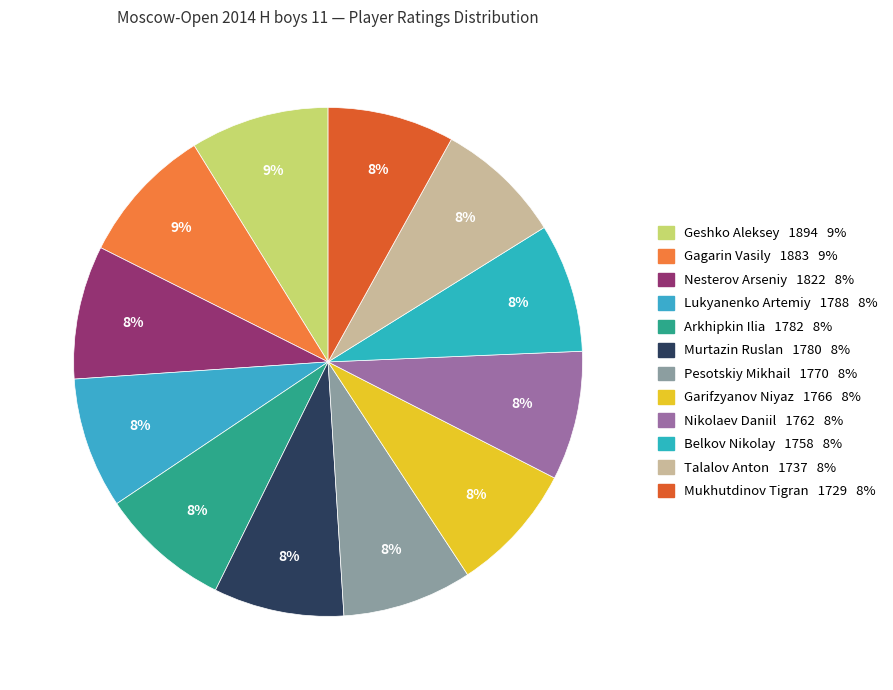

To the nearest percent, what is the difference between the largest and smallest slice percentages?

1%